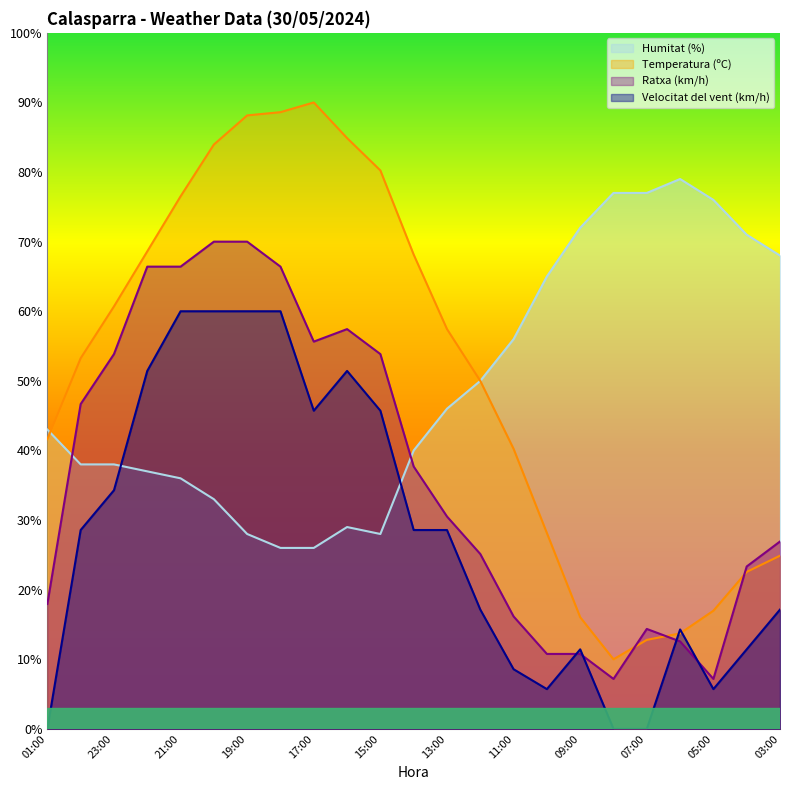

What is the sum of the Humitat (%) values at 07:00 and 08:00?

154.0